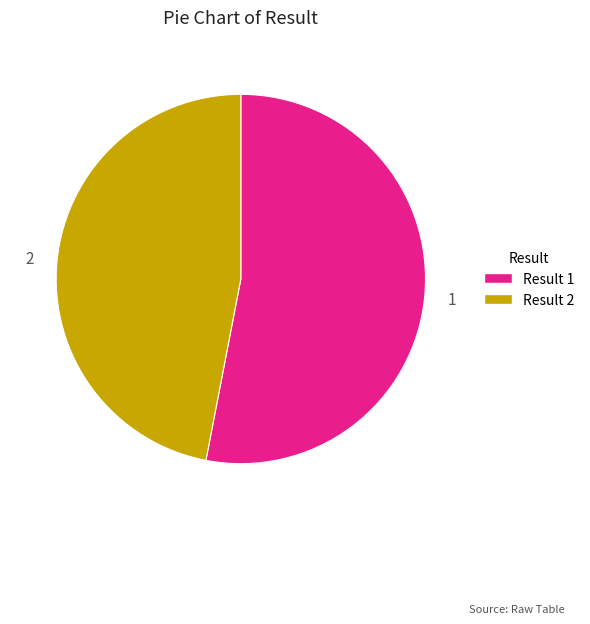

Is there any slice that represents more than half of the pie?

Yes